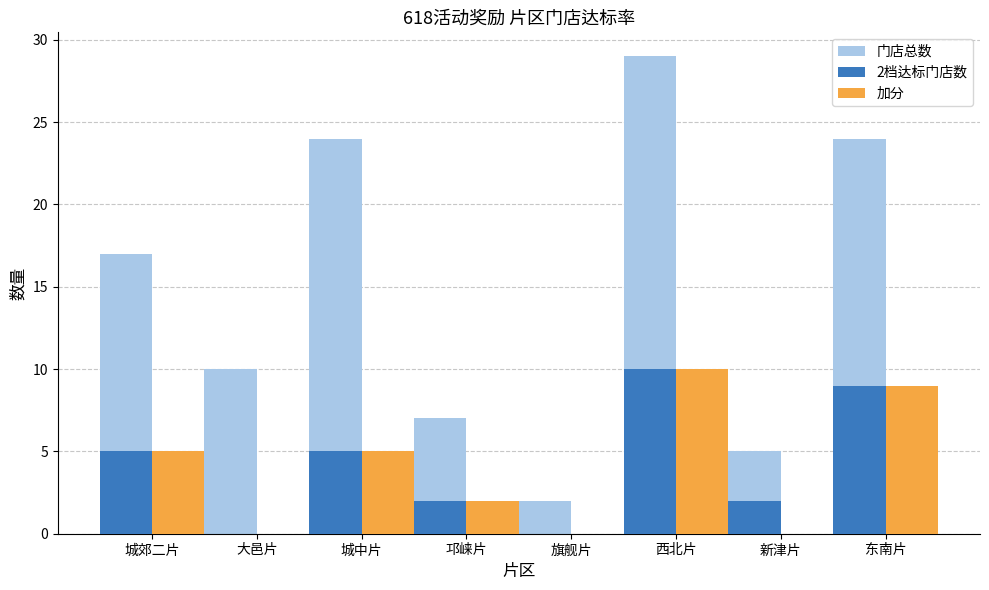

Which series has the largest total across all categories?

门店总数